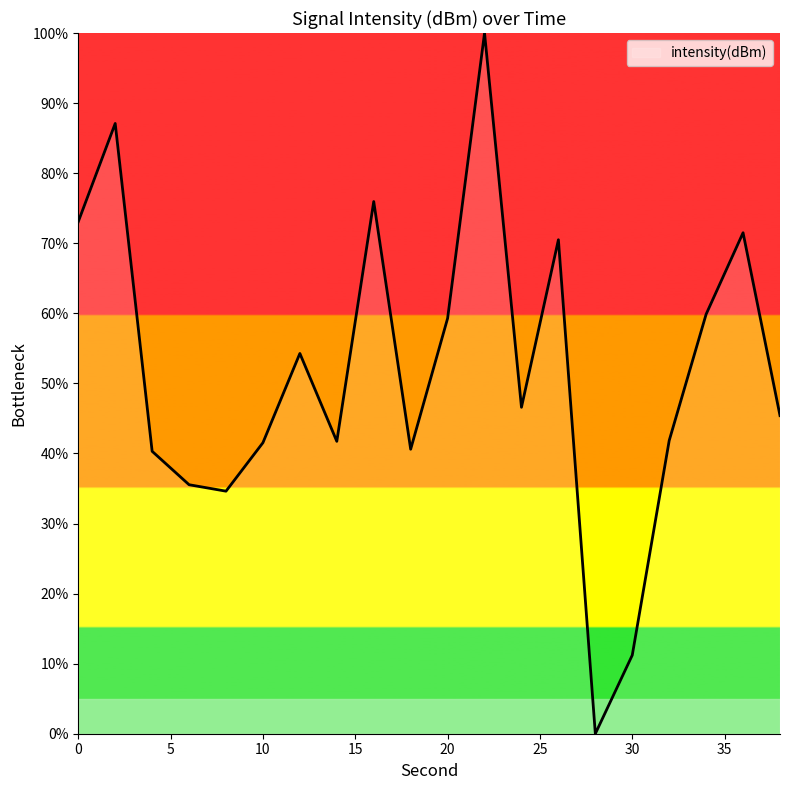

What is the difference between the maximum and minimum values?

100.0